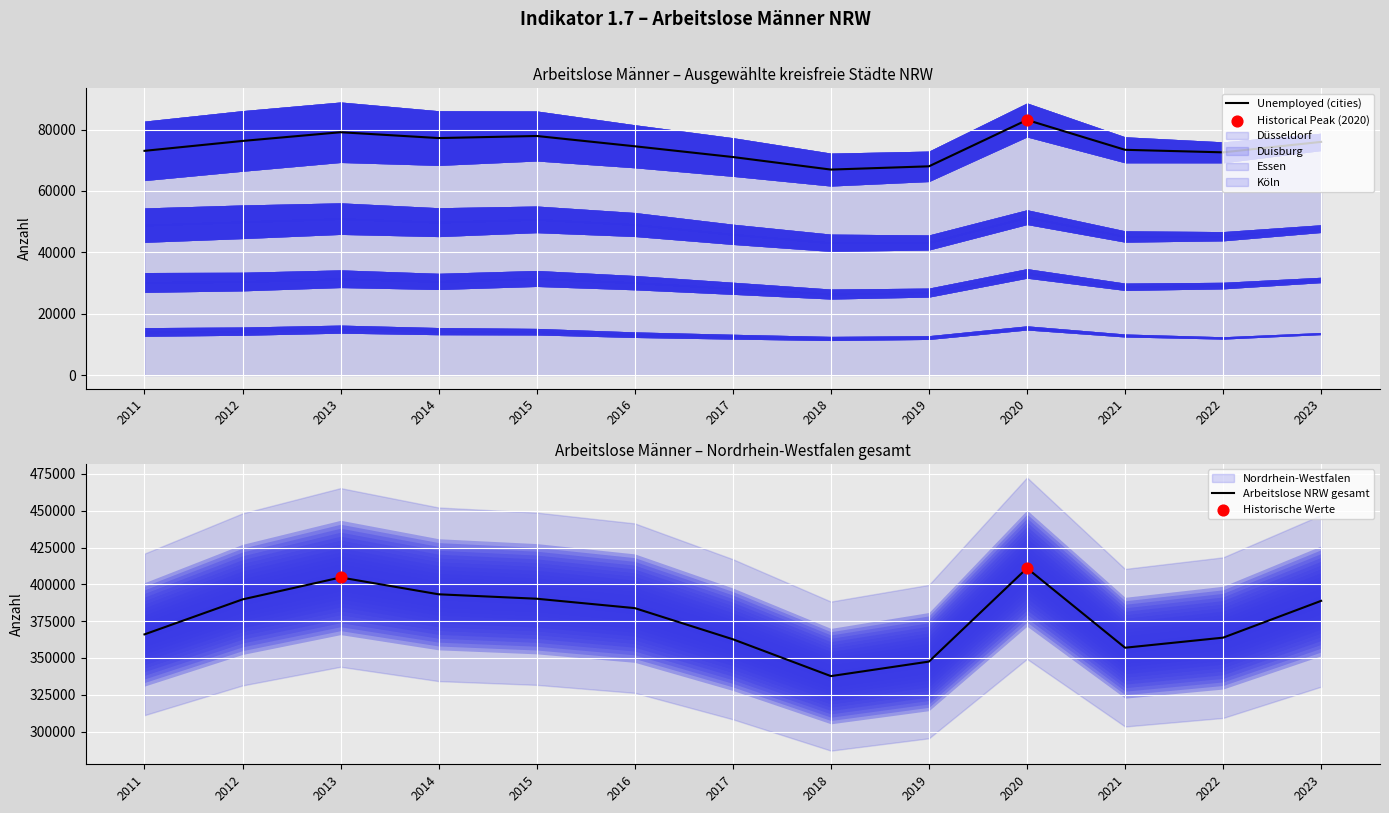

Which series contains the lowest Y value?

Unemployed (cities)